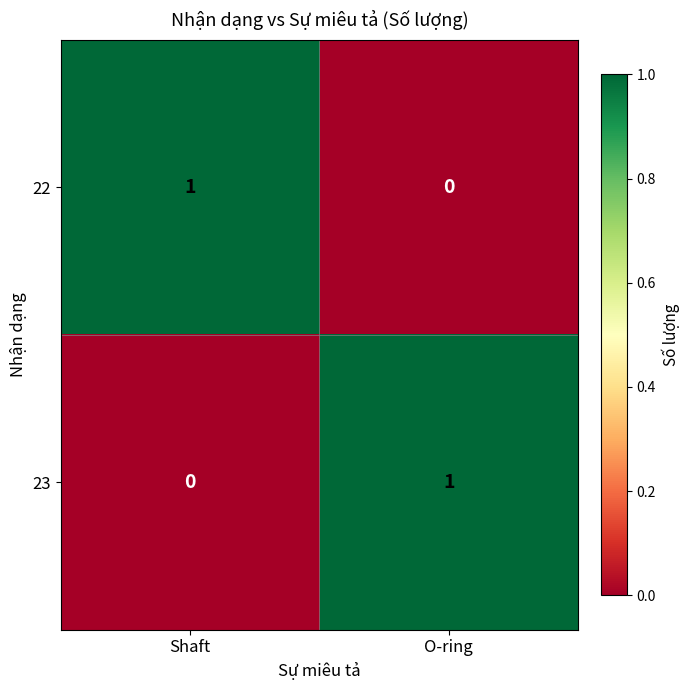

Where is 22 nearest to the value 0?

O-ring